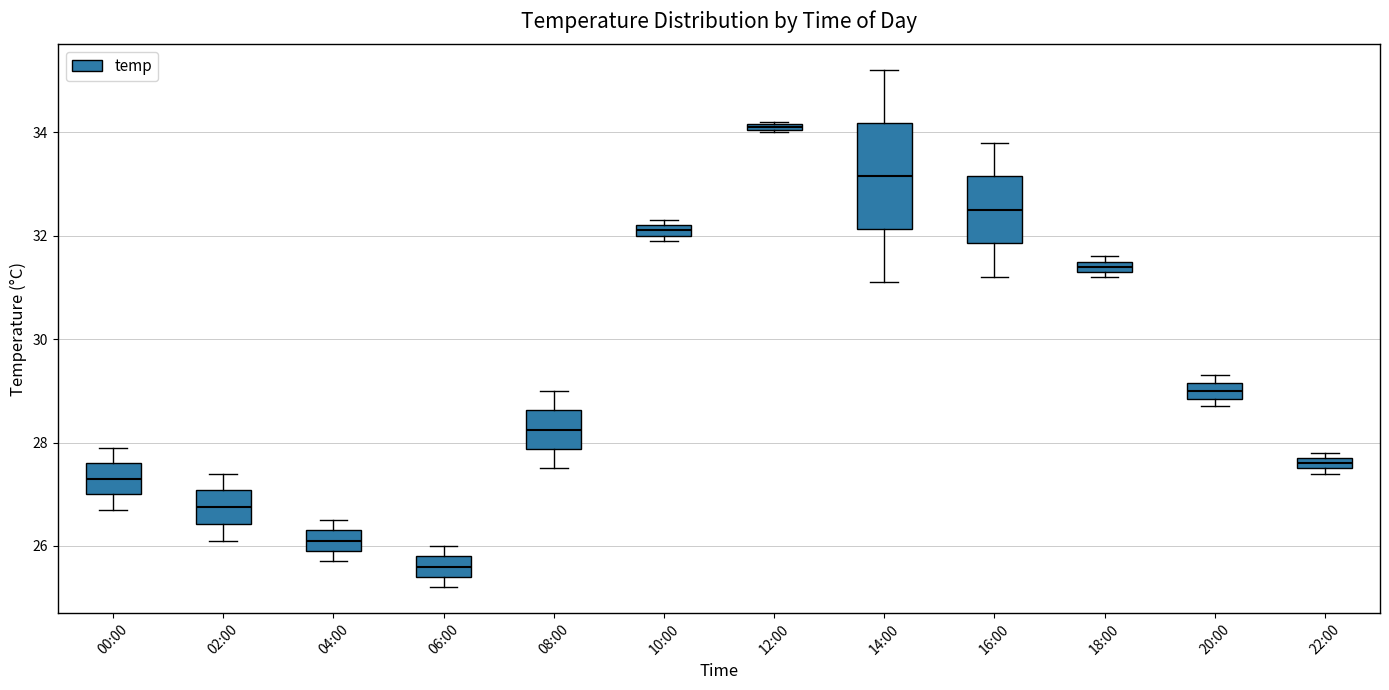

Which box is the tallest, from its lower edge to its upper edge?

14:00